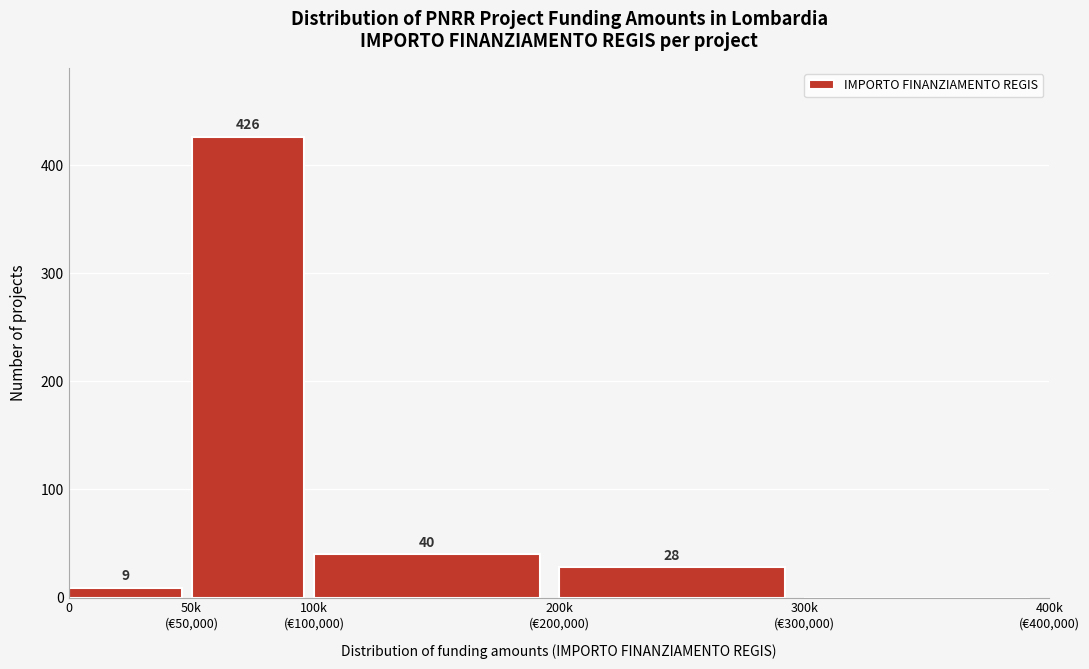

What value does the data have at 0?

9